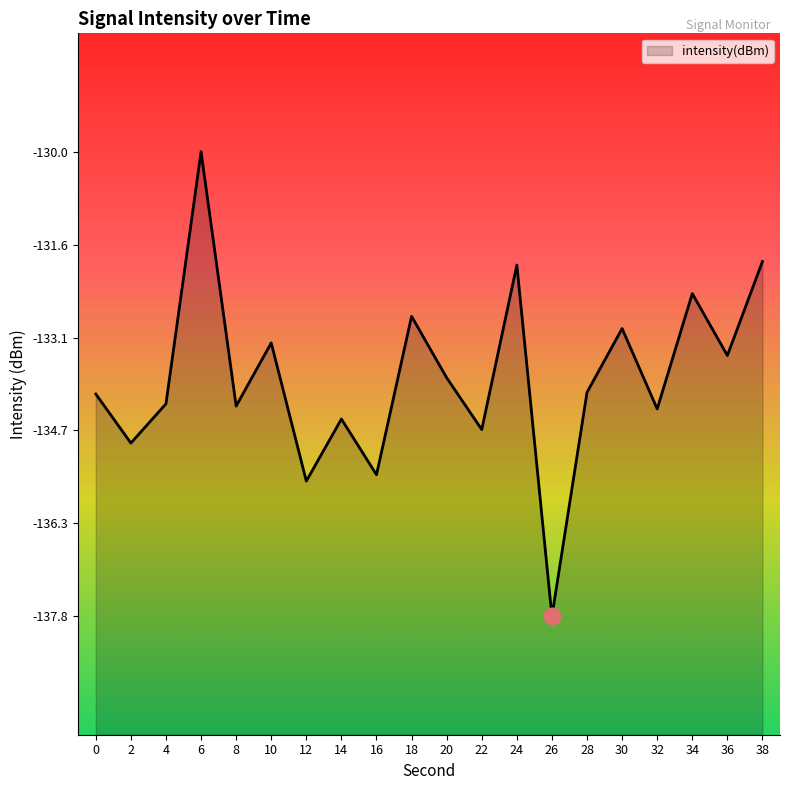

What is the greatest value displayed?

-130.0